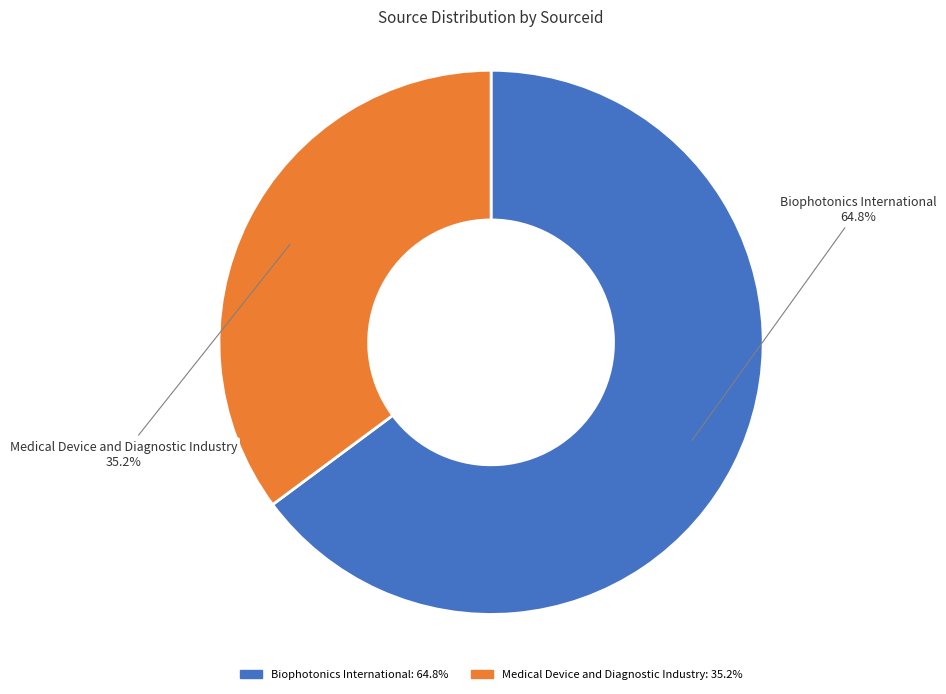

What is the smallest slice in the pie chart?

Medical Device and Diagnostic Industry